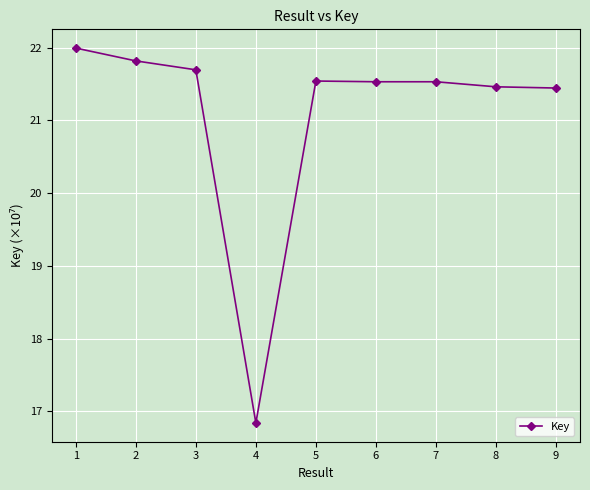

What is the value of the 6th point from the left?

21.5